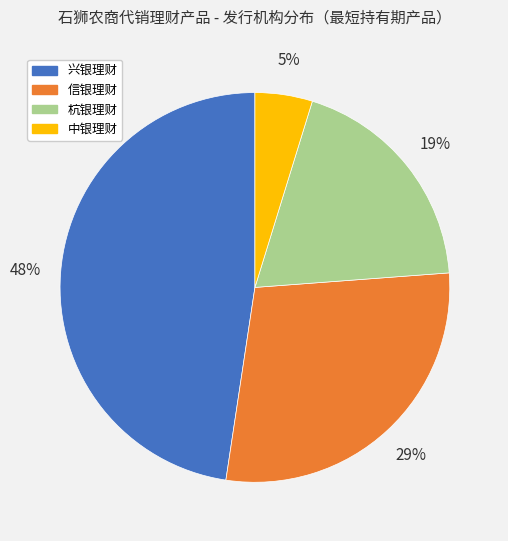

Is there any slice that represents more than half of the pie?

No